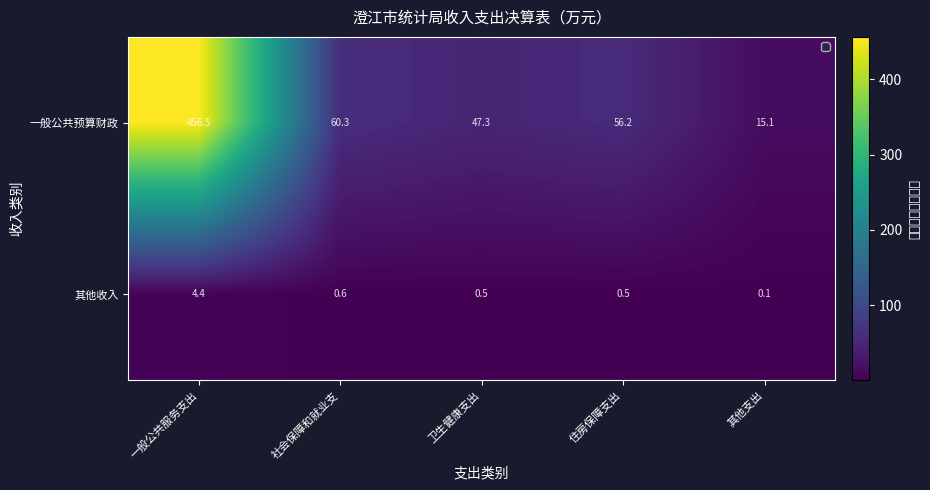

What is the minimum value shown in the chart?

0.1